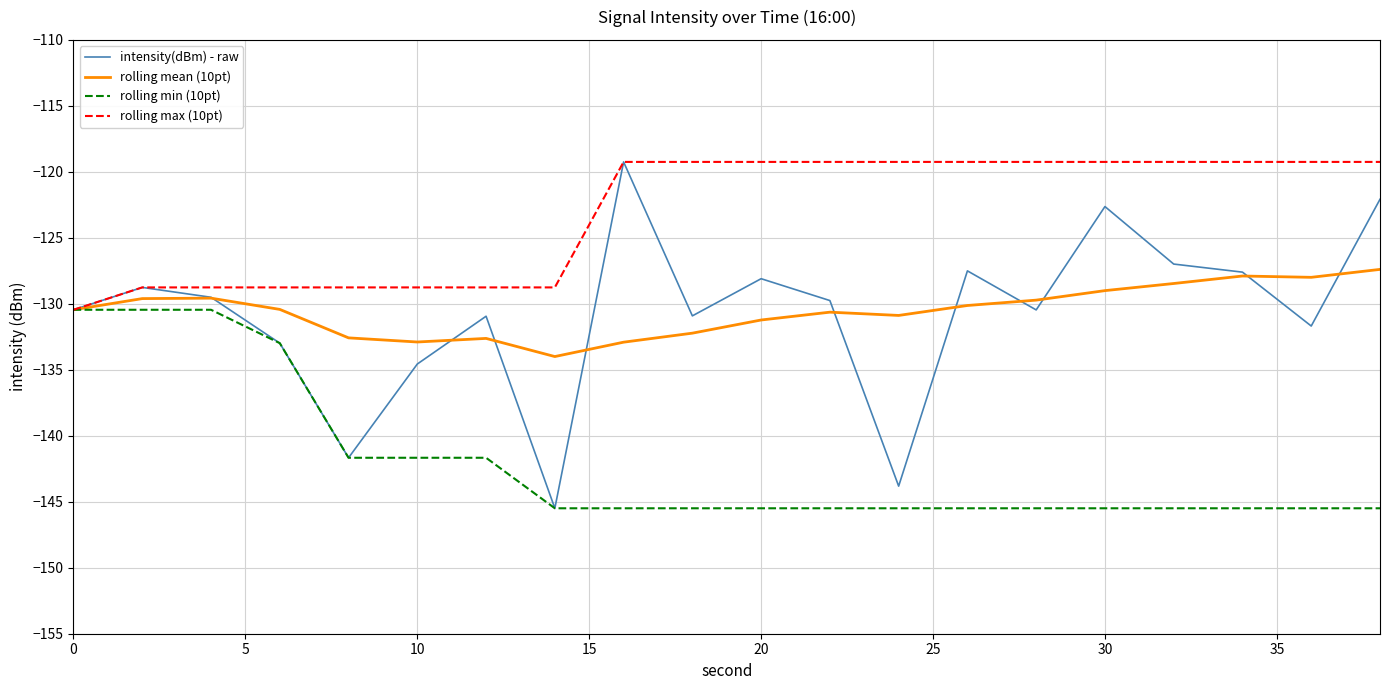

What is the maximum value shown in the chart?

-119.2